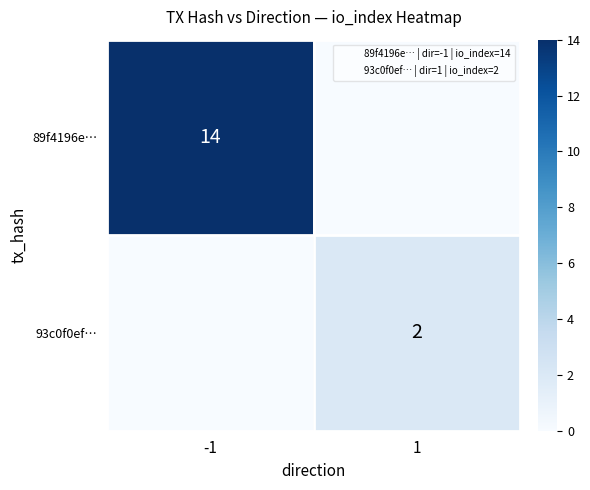

Is it true that 93c0f0ef… equals 0 at 1?

False